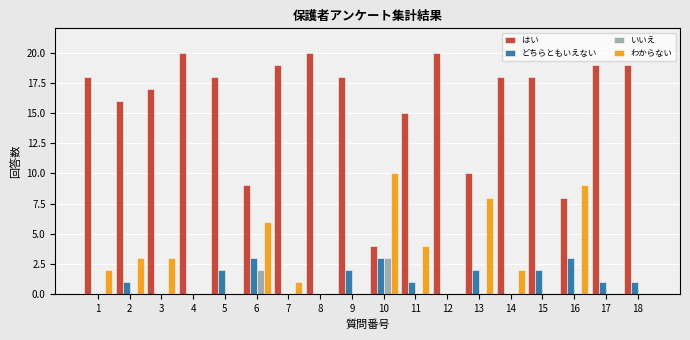

What is the highest value of the どちらともいえない series?

3